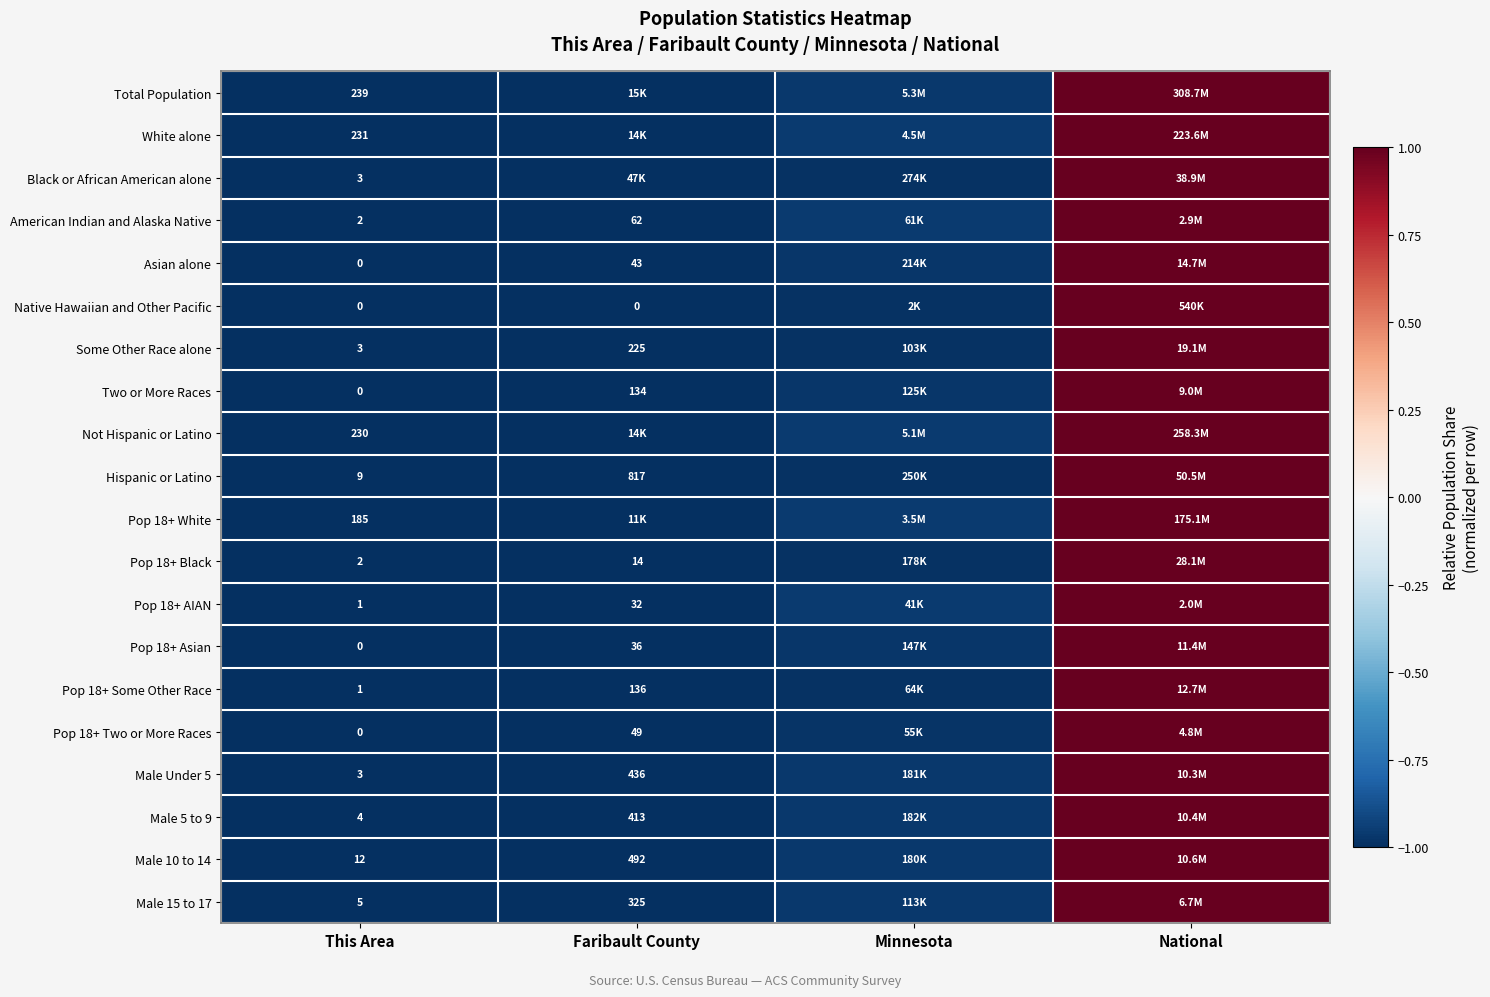

Where does the Black or African American alone series first go above 0?

National